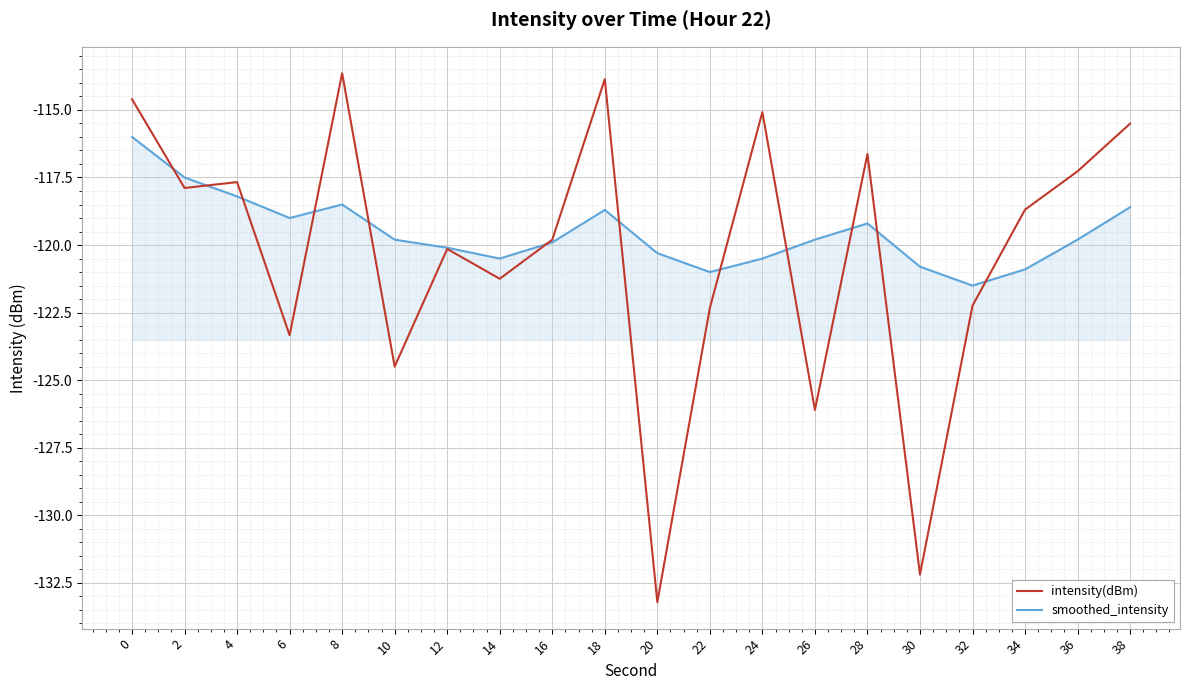

List the series in order of their peak value, highest first.

intensity(dBm), smoothed_intensity